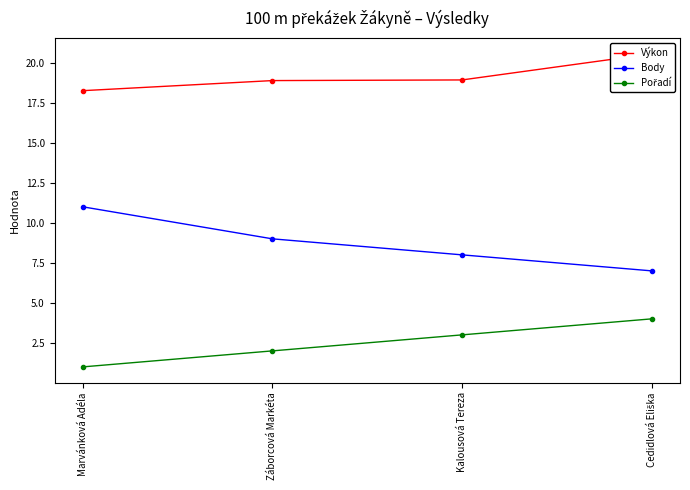

True or false: Body and Výkon cross at least once.

False